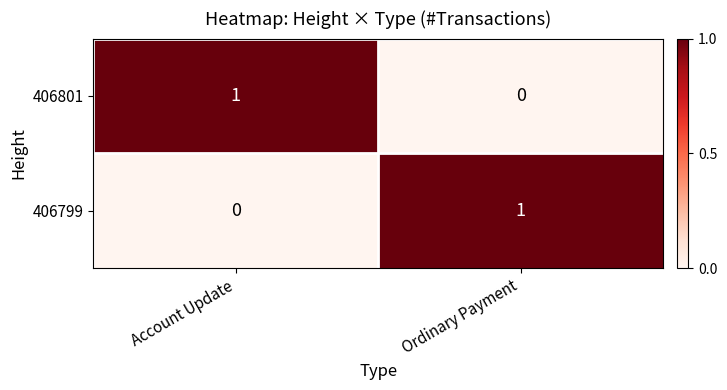

At which label is 406799 closest to 0?

Account Update